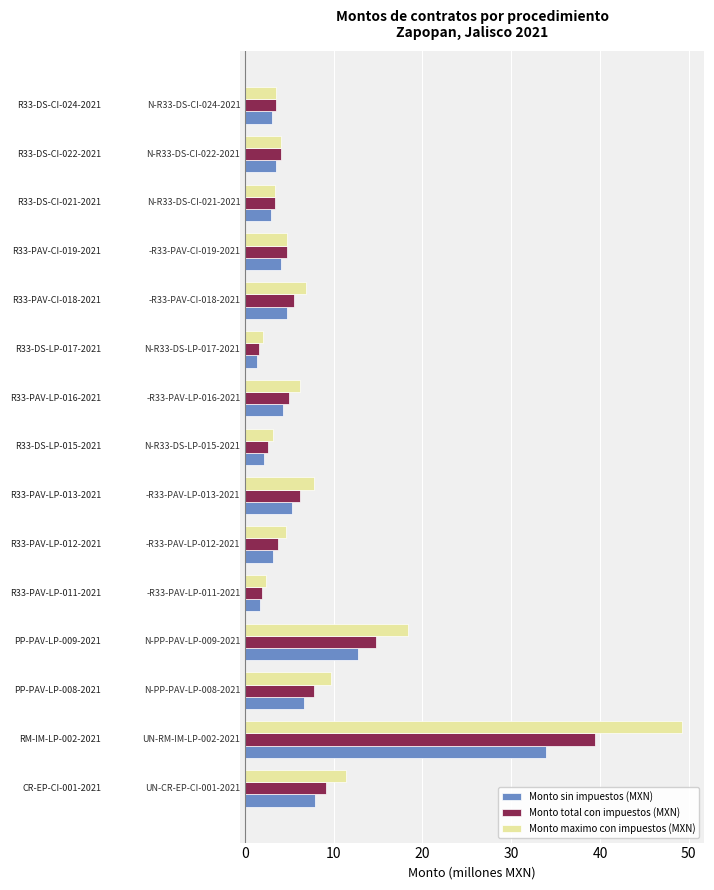

What are all the series names shown in the legend?

Monto sin impuestos (MXN), Monto total con impuestos (MXN), Monto maximo con impuestos (MXN)